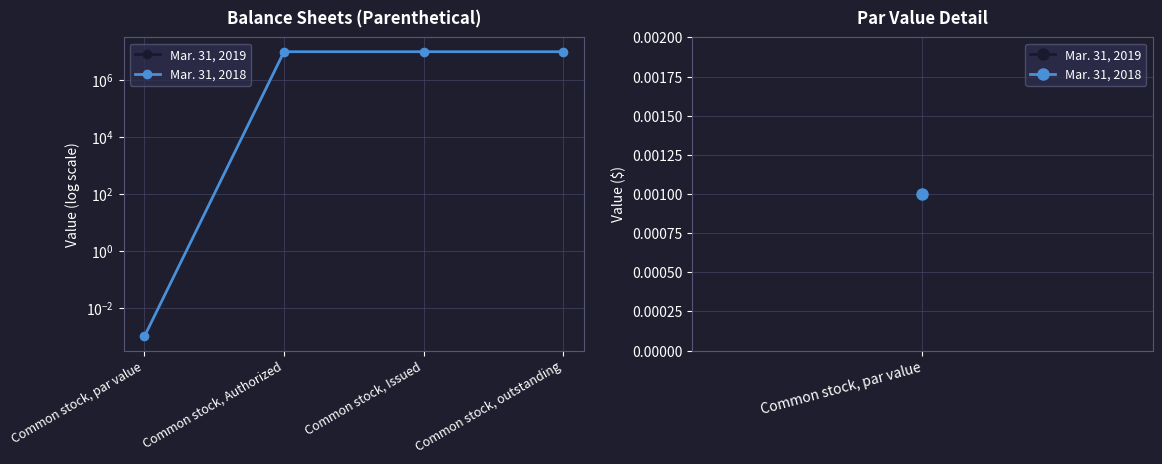

Is the value of Mar. 31, 2019 at Common stock, outstanding greater than the value of Mar. 31, 2018 at Common stock, par value?

Yes